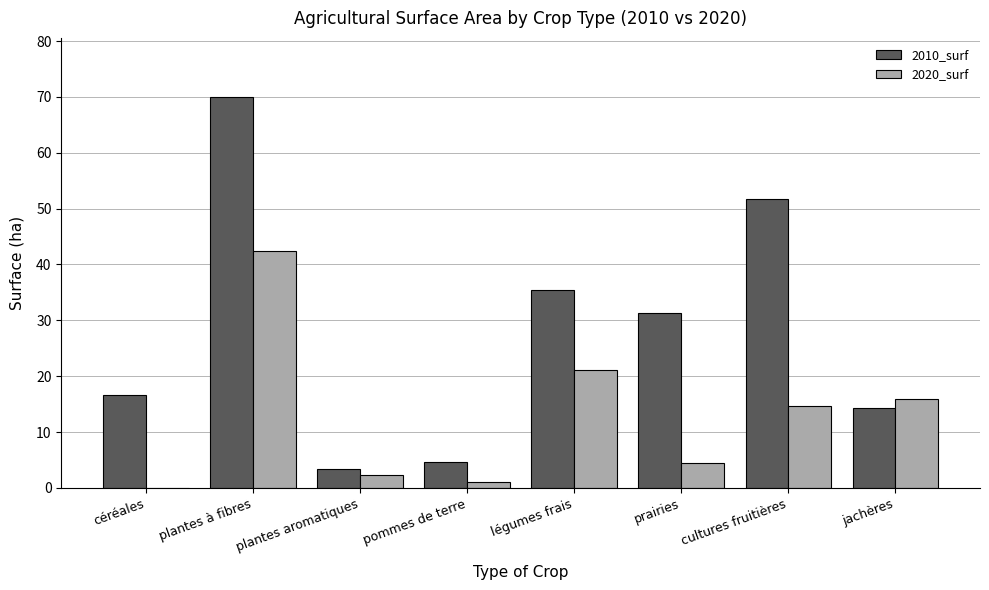

Count the number of categories in the chart.

8